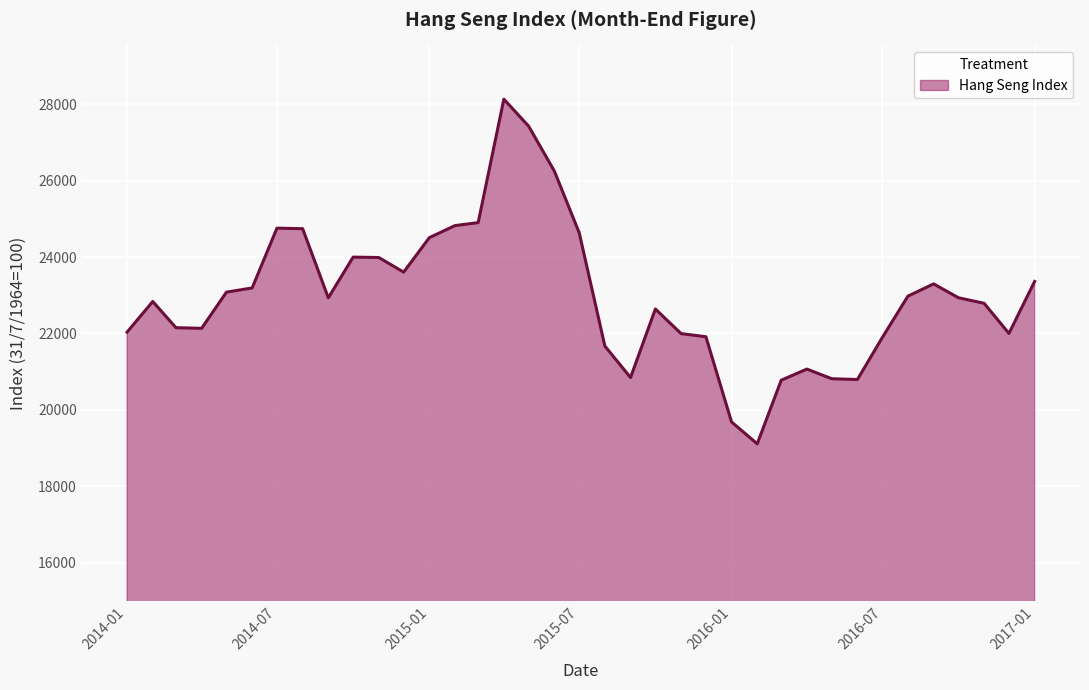

What is the maximum value shown in the chart?

28133.0